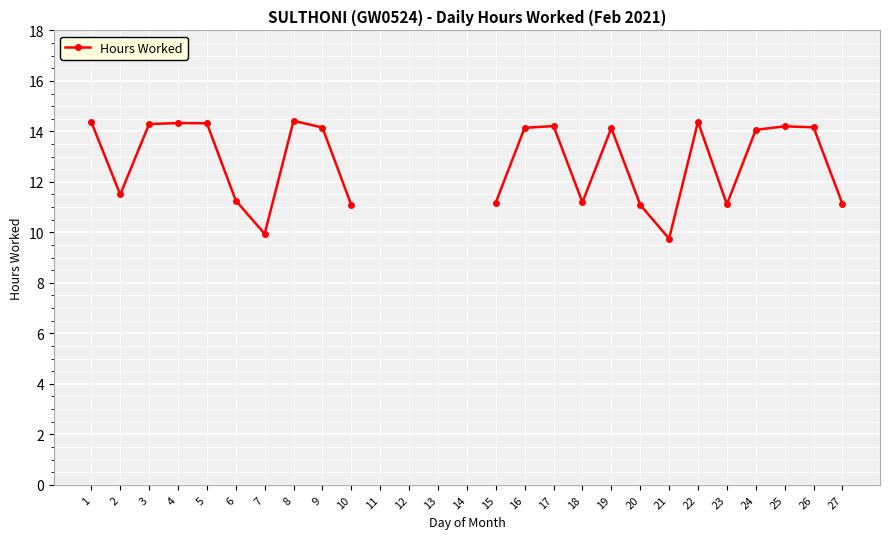

Rank the categories by value from lowest to highest.

21, 7, 10, 20, 23, 27, 15, 18, 6, 2, 24, 19, 16, 9, 26, 25, 17, 3, 5, 4, 1, 22, 8, 11, 12, 13, 14